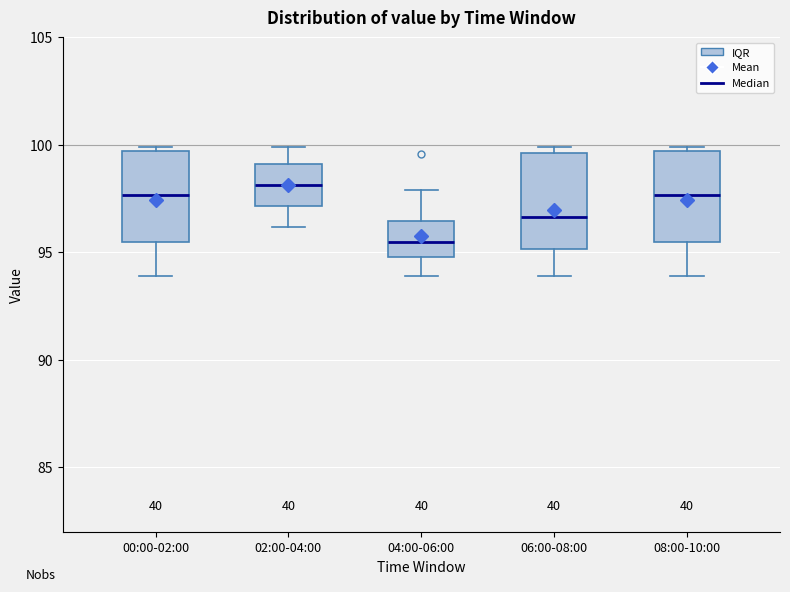

Reading left to right, transcribe this box plot: for each box, give where its median line is, the range the box spans, and where its two whiskers end, as read against the y-axis. The values are not printed on the chart, so give them approximately, as read against the axis.

00:00-02:00: median 97.5, box 95.5 to 99.5, whiskers 94.0 to 100.0
02:00-04:00: median 98.0, box 97.0 to 99.0, whiskers 96.0 to 100.0
04:00-06:00: median 95.5, box 95.0 to 96.5, whiskers 94.0 to 98.0
06:00-08:00: median 96.5, box 95.0 to 99.5, whiskers 94.0 to 100.0
08:00-10:00: median 97.5, box 95.5 to 99.5, whiskers 94.0 to 100.0